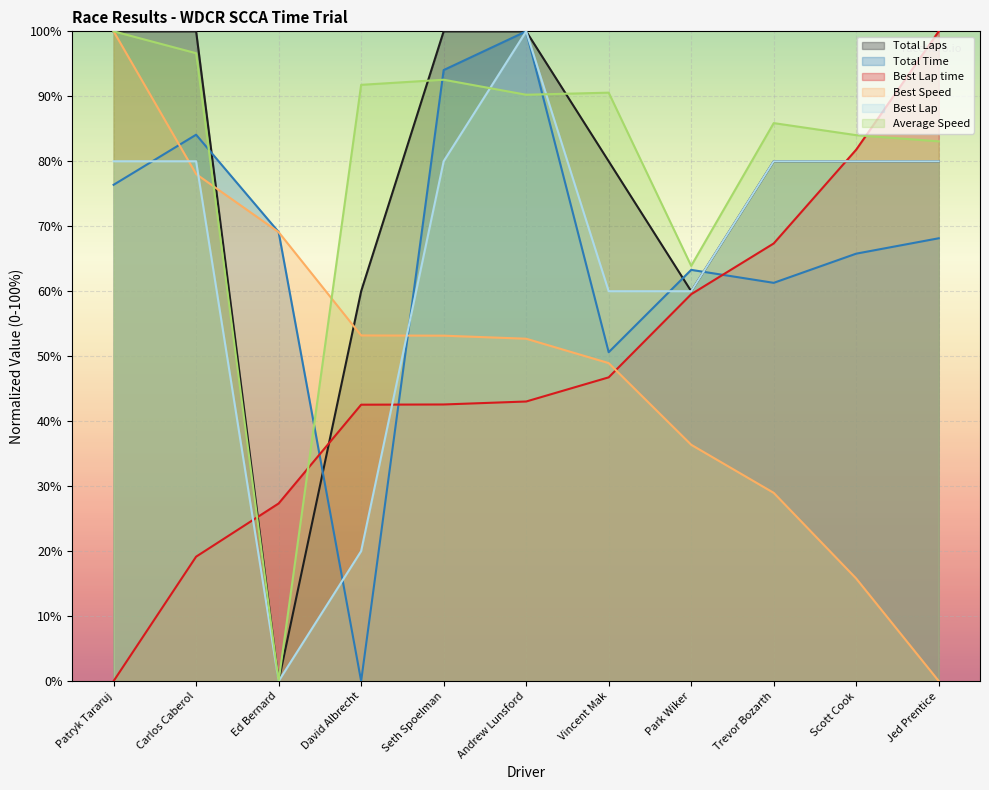

How many values in Best Speed are above zero?

10